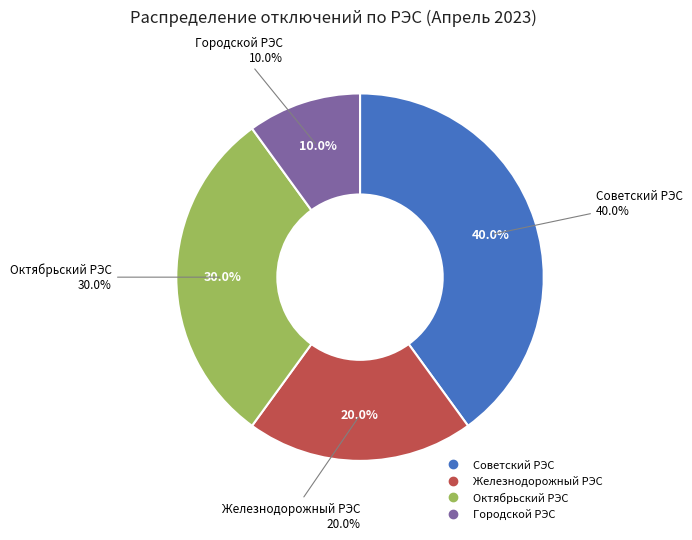

To the nearest percent, what is the average slice percentage?

25%